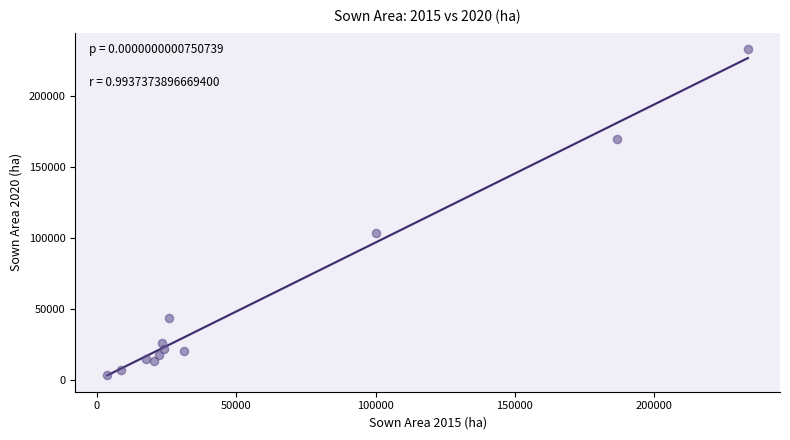

What is the average Y value?

56230